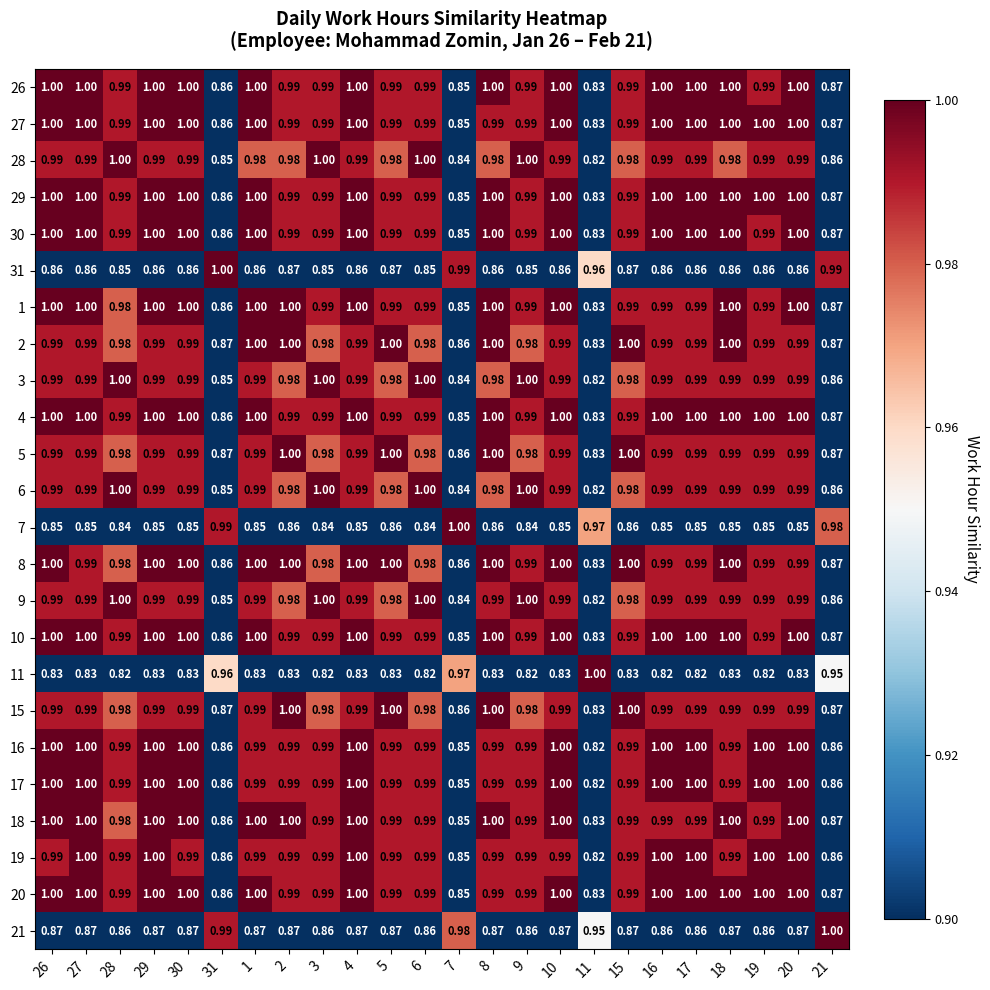

Is the value of 16 at 26 greater than the value of 3 at 2?

Yes